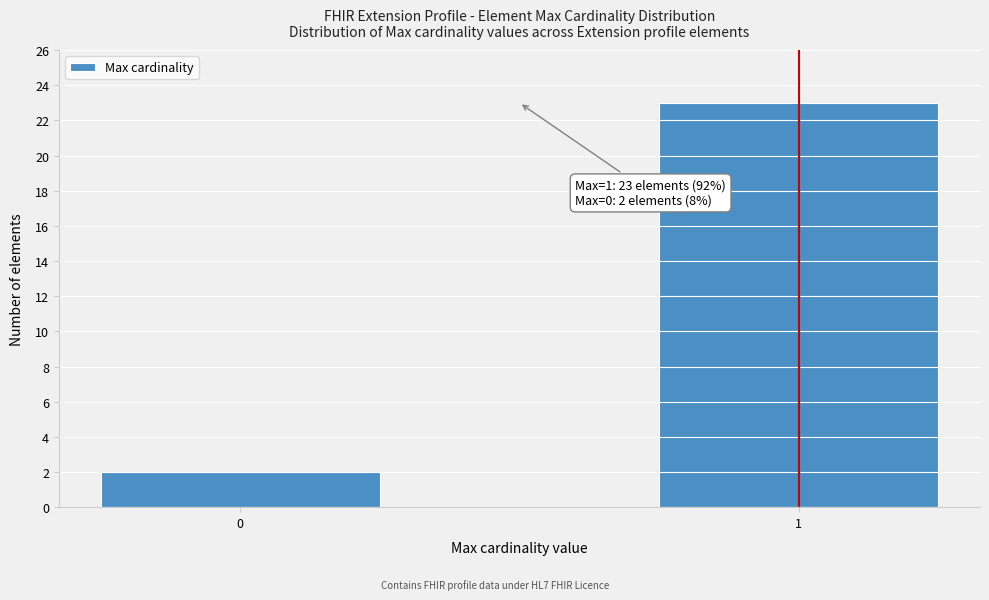

Reading left to right, list all the values displayed in this chart.

0=2	1=23